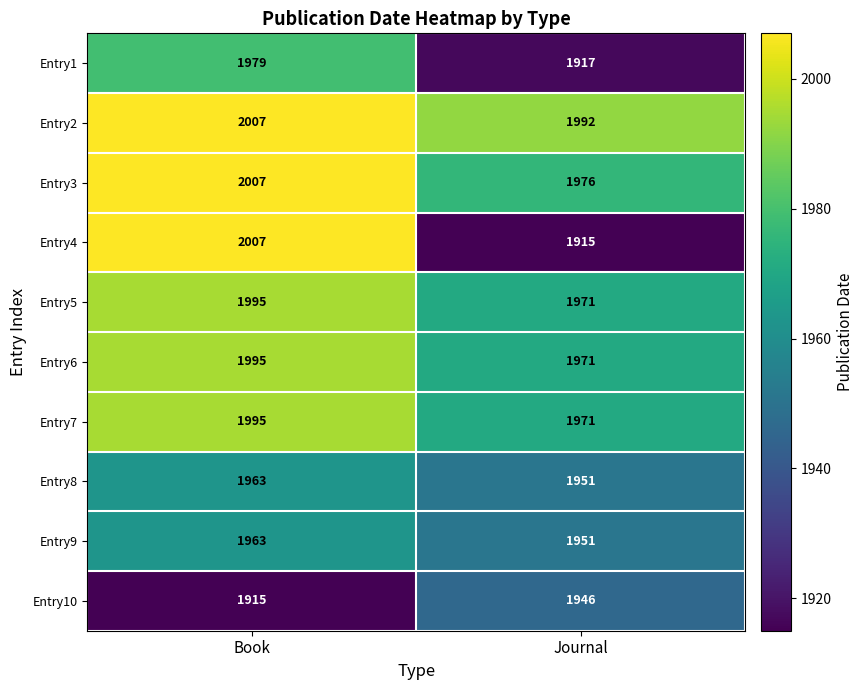

How many data points does each series have?

2